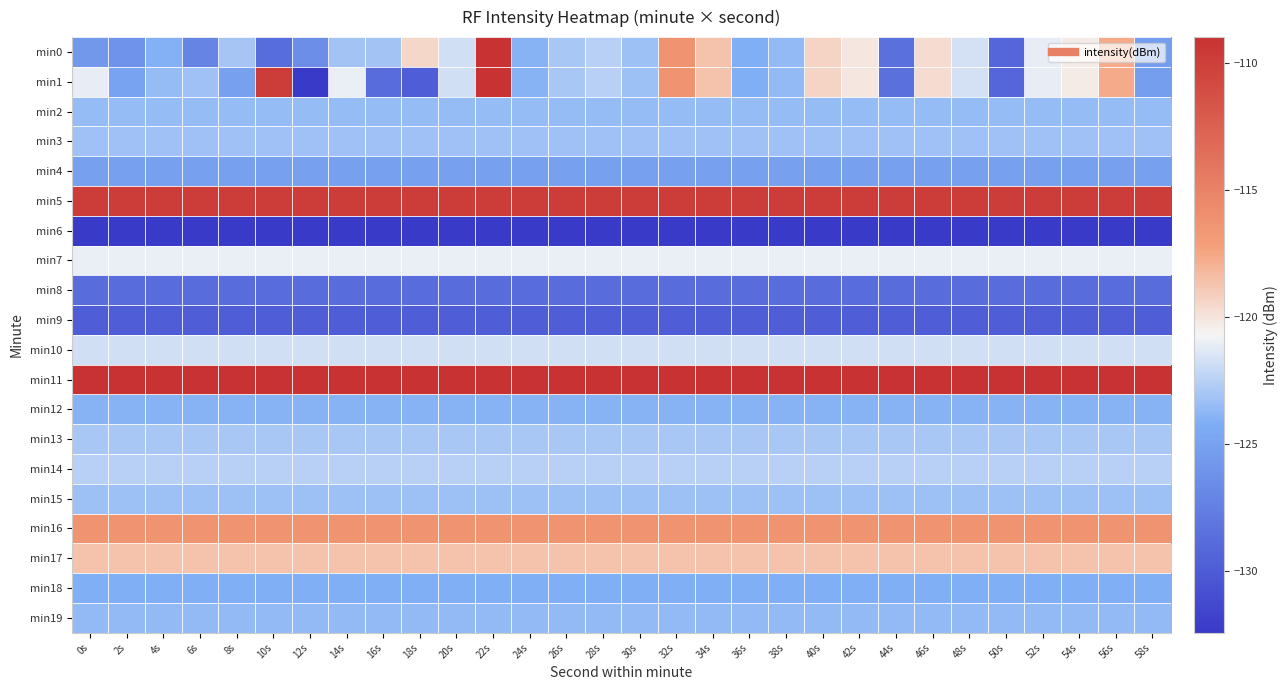

Reading left to right, what are all the values shown in this chart?

min0: 0s=-125.7	2s=-126.1	4s=-124.1	6s=-127.2	8s=-123.0	10s=-128.8	12s=-126.5	14s=-123.1	16s=-123.1	18s=-119.4	20s=-121.7	22s=-109.0	24s=-123.9	26s=-123.0	28s=-122.5	30s=-123.3	32s=-116.2	34s=-118.7	36s=-124.1	38s=-123.6	40s=-119.4	42s=-120.1	44s=-128.6	46s=-119.7	48s=-121.7	50s=-129.3	52s=-121.2	54s=-120.3	56s=-117.6	58s=-125.4
min1: 0s=-121.1	2s=-125.0	4s=-123.5	6s=-123.2	8s=-125.2	10s=-109.8	12s=-132.4	14s=-121.0	16s=-128.9	18s=-129.9	20s=-121.7	22s=-109.0	24s=-123.9	26s=-123.0	28s=-122.5	30s=-123.3	32s=-116.2	34s=-118.7	36s=-124.1	38s=-123.6	40s=-119.4	42s=-120.1	44s=-128.6	46s=-119.7	48s=-121.7	50s=-129.3	52s=-121.2	54s=-120.3	56s=-117.6	58s=-125.4
min2: 0s=-123.5	2s=-123.5	4s=-123.5	6s=-123.5	8s=-123.5	10s=-123.5	12s=-123.5	14s=-123.5	16s=-123.5	18s=-123.5	20s=-123.5	22s=-123.5	24s=-123.5	26s=-123.5	28s=-123.5	30s=-123.5	32s=-123.5	34s=-123.5	36s=-123.5	38s=-123.5	40s=-123.5	42s=-123.5	44s=-123.5	46s=-123.5	48s=-123.5	50s=-123.5	52s=-123.5	54s=-123.5	56s=-123.5	58s=-123.5
min3: 0s=-123.2	2s=-123.2	4s=-123.2	6s=-123.2	8s=-123.2	10s=-123.2	12s=-123.2	14s=-123.2	16s=-123.2	18s=-123.2	20s=-123.2	22s=-123.2	24s=-123.2	26s=-123.2	28s=-123.2	30s=-123.2	32s=-123.2	34s=-123.2	36s=-123.2	38s=-123.2	40s=-123.2	42s=-123.2	44s=-123.2	46s=-123.2	48s=-123.2	50s=-123.2	52s=-123.2	54s=-123.2	56s=-123.2	58s=-123.2
min4: 0s=-125.2	2s=-125.2	4s=-125.2	6s=-125.2	8s=-125.2	10s=-125.2	12s=-125.2	14s=-125.2	16s=-125.2	18s=-125.2	20s=-125.2	22s=-125.2	24s=-125.2	26s=-125.2	28s=-125.2	30s=-125.2	32s=-125.2	34s=-125.2	36s=-125.2	38s=-125.2	40s=-125.2	42s=-125.2	44s=-125.2	46s=-125.2	48s=-125.2	50s=-125.2	52s=-125.2	54s=-125.2	56s=-125.2	58s=-125.2
min5: 0s=-109.8	2s=-109.8	4s=-109.8	6s=-109.8	8s=-109.8	10s=-109.8	12s=-109.8	14s=-109.8	16s=-109.8	18s=-109.8	20s=-109.8	22s=-109.8	24s=-109.8	26s=-109.8	28s=-109.8	30s=-109.8	32s=-109.8	34s=-109.8	36s=-109.8	38s=-109.8	40s=-109.8	42s=-109.8	44s=-109.8	46s=-109.8	48s=-109.8	50s=-109.8	52s=-109.8	54s=-109.8	56s=-109.8	58s=-109.8
min6: 0s=-132.4	2s=-132.4	4s=-132.4	6s=-132.4	8s=-132.4	10s=-132.4	12s=-132.4	14s=-132.4	16s=-132.4	18s=-132.4	20s=-132.4	22s=-132.4	24s=-132.4	26s=-132.4	28s=-132.4	30s=-132.4	32s=-132.4	34s=-132.4	36s=-132.4	38s=-132.4	40s=-132.4	42s=-132.4	44s=-132.4	46s=-132.4	48s=-132.4	50s=-132.4	52s=-132.4	54s=-132.4	56s=-132.4	58s=-132.4
min7: 0s=-121.0	2s=-121.0	4s=-121.0	6s=-121.0	8s=-121.0	10s=-121.0	12s=-121.0	14s=-121.0	16s=-121.0	18s=-121.0	20s=-121.0	22s=-121.0	24s=-121.0	26s=-121.0	28s=-121.0	30s=-121.0	32s=-121.0	34s=-121.0	36s=-121.0	38s=-121.0	40s=-121.0	42s=-121.0	44s=-121.0	46s=-121.0	48s=-121.0	50s=-121.0	52s=-121.0	54s=-121.0	56s=-121.0	58s=-121.0
min8: 0s=-128.9	2s=-128.9	4s=-128.9	6s=-128.9	8s=-128.9	10s=-128.9	12s=-128.9	14s=-128.9	16s=-128.9	18s=-128.9	20s=-128.9	22s=-128.9	24s=-128.9	26s=-128.9	28s=-128.9	30s=-128.9	32s=-128.9	34s=-128.9	36s=-128.9	38s=-128.9	40s=-128.9	42s=-128.9	44s=-128.9	46s=-128.9	48s=-128.9	50s=-128.9	52s=-128.9	54s=-128.9	56s=-128.9	58s=-128.9
min9: 0s=-129.9	2s=-129.9	4s=-129.9	6s=-129.9	8s=-129.9	10s=-129.9	12s=-129.9	14s=-129.9	16s=-129.9	18s=-129.9	20s=-129.9	22s=-129.9	24s=-129.9	26s=-129.9	28s=-129.9	30s=-129.9	32s=-129.9	34s=-129.9	36s=-129.9	38s=-129.9	40s=-129.9	42s=-129.9	44s=-129.9	46s=-129.9	48s=-129.9	50s=-129.9	52s=-129.9	54s=-129.9	56s=-129.9	58s=-129.9
min10: 0s=-121.7	2s=-121.7	4s=-121.7	6s=-121.7	8s=-121.7	10s=-121.7	12s=-121.7	14s=-121.7	16s=-121.7	18s=-121.7	20s=-121.7	22s=-121.7	24s=-121.7	26s=-121.7	28s=-121.7	30s=-121.7	32s=-121.7	34s=-121.7	36s=-121.7	38s=-121.7	40s=-121.7	42s=-121.7	44s=-121.7	46s=-121.7	48s=-121.7	50s=-121.7	52s=-121.7	54s=-121.7	56s=-121.7	58s=-121.7
min11: 0s=-109.0	2s=-109.0	4s=-109.0	6s=-109.0	8s=-109.0	10s=-109.0	12s=-109.0	14s=-109.0	16s=-109.0	18s=-109.0	20s=-109.0	22s=-109.0	24s=-109.0	26s=-109.0	28s=-109.0	30s=-109.0	32s=-109.0	34s=-109.0	36s=-109.0	38s=-109.0	40s=-109.0	42s=-109.0	44s=-109.0	46s=-109.0	48s=-109.0	50s=-109.0	52s=-109.0	54s=-109.0	56s=-109.0	58s=-109.0
min12: 0s=-123.9	2s=-123.9	4s=-123.9	6s=-123.9	8s=-123.9	10s=-123.9	12s=-123.9	14s=-123.9	16s=-123.9	18s=-123.9	20s=-123.9	22s=-123.9	24s=-123.9	26s=-123.9	28s=-123.9	30s=-123.9	32s=-123.9	34s=-123.9	36s=-123.9	38s=-123.9	40s=-123.9	42s=-123.9	44s=-123.9	46s=-123.9	48s=-123.9	50s=-123.9	52s=-123.9	54s=-123.9	56s=-123.9	58s=-123.9
min13: 0s=-123.0	2s=-123.0	4s=-123.0	6s=-123.0	8s=-123.0	10s=-123.0	12s=-123.0	14s=-123.0	16s=-123.0	18s=-123.0	20s=-123.0	22s=-123.0	24s=-123.0	26s=-123.0	28s=-123.0	30s=-123.0	32s=-123.0	34s=-123.0	36s=-123.0	38s=-123.0	40s=-123.0	42s=-123.0	44s=-123.0	46s=-123.0	48s=-123.0	50s=-123.0	52s=-123.0	54s=-123.0	56s=-123.0	58s=-123.0
min14: 0s=-122.5	2s=-122.5	4s=-122.5	6s=-122.5	8s=-122.5	10s=-122.5	12s=-122.5	14s=-122.5	16s=-122.5	18s=-122.5	20s=-122.5	22s=-122.5	24s=-122.5	26s=-122.5	28s=-122.5	30s=-122.5	32s=-122.5	34s=-122.5	36s=-122.5	38s=-122.5	40s=-122.5	42s=-122.5	44s=-122.5	46s=-122.5	48s=-122.5	50s=-122.5	52s=-122.5	54s=-122.5	56s=-122.5	58s=-122.5
min15: 0s=-123.3	2s=-123.3	4s=-123.3	6s=-123.3	8s=-123.3	10s=-123.3	12s=-123.3	14s=-123.3	16s=-123.3	18s=-123.3	20s=-123.3	22s=-123.3	24s=-123.3	26s=-123.3	28s=-123.3	30s=-123.3	32s=-123.3	34s=-123.3	36s=-123.3	38s=-123.3	40s=-123.3	42s=-123.3	44s=-123.3	46s=-123.3	48s=-123.3	50s=-123.3	52s=-123.3	54s=-123.3	56s=-123.3	58s=-123.3
min16: 0s=-116.2	2s=-116.2	4s=-116.2	6s=-116.2	8s=-116.2	10s=-116.2	12s=-116.2	14s=-116.2	16s=-116.2	18s=-116.2	20s=-116.2	22s=-116.2	24s=-116.2	26s=-116.2	28s=-116.2	30s=-116.2	32s=-116.2	34s=-116.2	36s=-116.2	38s=-116.2	40s=-116.2	42s=-116.2	44s=-116.2	46s=-116.2	48s=-116.2	50s=-116.2	52s=-116.2	54s=-116.2	56s=-116.2	58s=-116.2
min17: 0s=-118.7	2s=-118.7	4s=-118.7	6s=-118.7	8s=-118.7	10s=-118.7	12s=-118.7	14s=-118.7	16s=-118.7	18s=-118.7	20s=-118.7	22s=-118.7	24s=-118.7	26s=-118.7	28s=-118.7	30s=-118.7	32s=-118.7	34s=-118.7	36s=-118.7	38s=-118.7	40s=-118.7	42s=-118.7	44s=-118.7	46s=-118.7	48s=-118.7	50s=-118.7	52s=-118.7	54s=-118.7	56s=-118.7	58s=-118.7
min18: 0s=-124.1	2s=-124.1	4s=-124.1	6s=-124.1	8s=-124.1	10s=-124.1	12s=-124.1	14s=-124.1	16s=-124.1	18s=-124.1	20s=-124.1	22s=-124.1	24s=-124.1	26s=-124.1	28s=-124.1	30s=-124.1	32s=-124.1	34s=-124.1	36s=-124.1	38s=-124.1	40s=-124.1	42s=-124.1	44s=-124.1	46s=-124.1	48s=-124.1	50s=-124.1	52s=-124.1	54s=-124.1	56s=-124.1	58s=-124.1
min19: 0s=-123.6	2s=-123.6	4s=-123.6	6s=-123.6	8s=-123.6	10s=-123.6	12s=-123.6	14s=-123.6	16s=-123.6	18s=-123.6	20s=-123.6	22s=-123.6	24s=-123.6	26s=-123.6	28s=-123.6	30s=-123.6	32s=-123.6	34s=-123.6	36s=-123.6	38s=-123.6	40s=-123.6	42s=-123.6	44s=-123.6	46s=-123.6	48s=-123.6	50s=-123.6	52s=-123.6	54s=-123.6	56s=-123.6	58s=-123.6